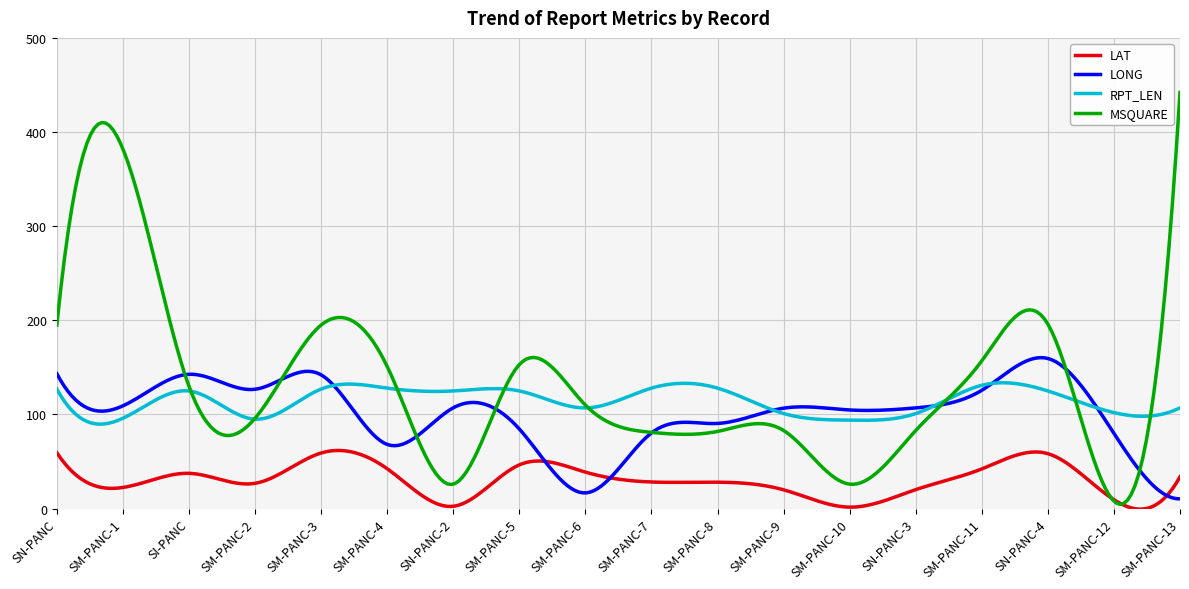

Rank the series by their maximum value, from highest to lowest.

MSQUARE, LONG, RPT_LEN, LAT